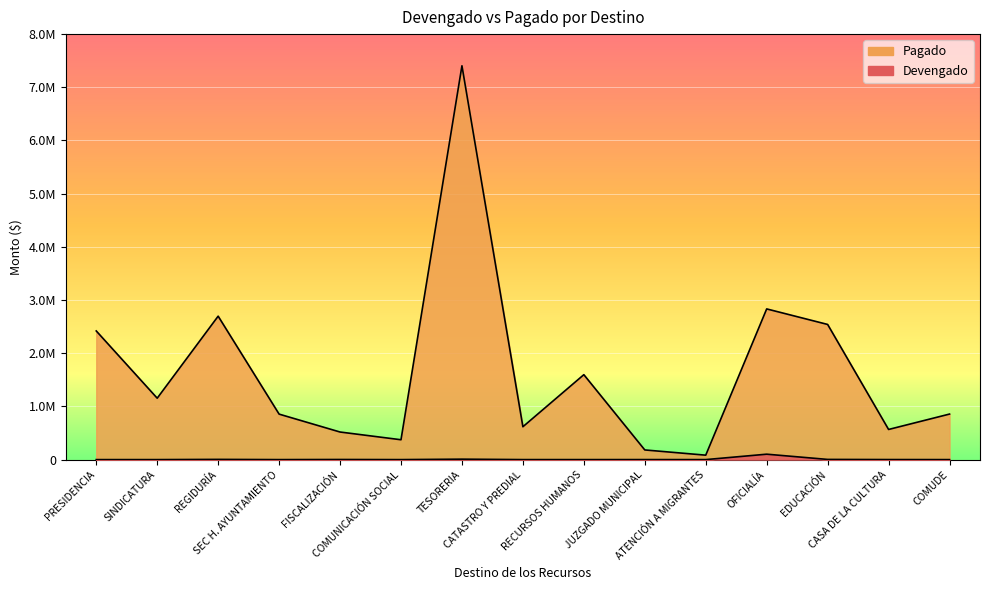

What is the minimum value for Pagado?

83262.7